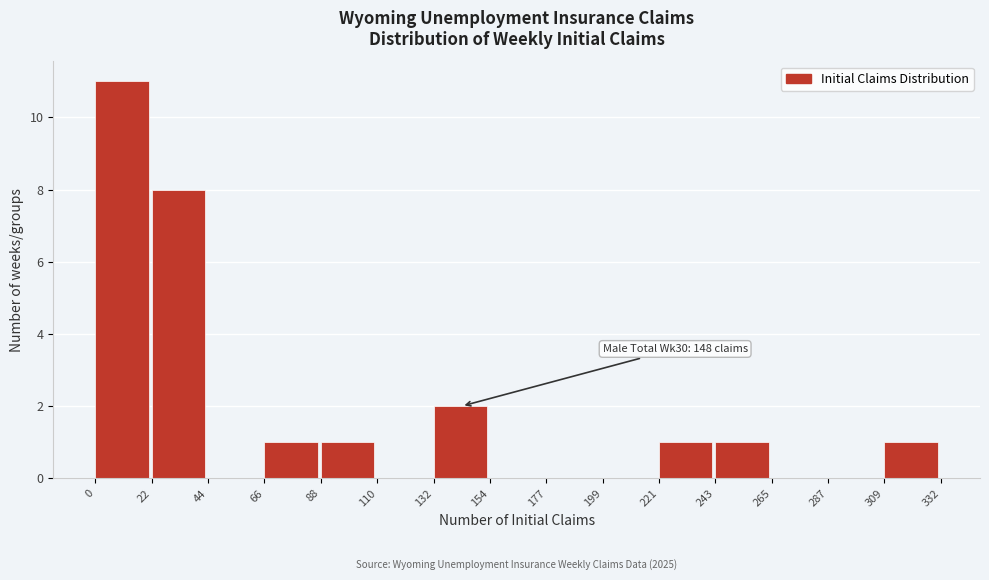

Over which range of the x-axis is the bar tallest?

0 to 22